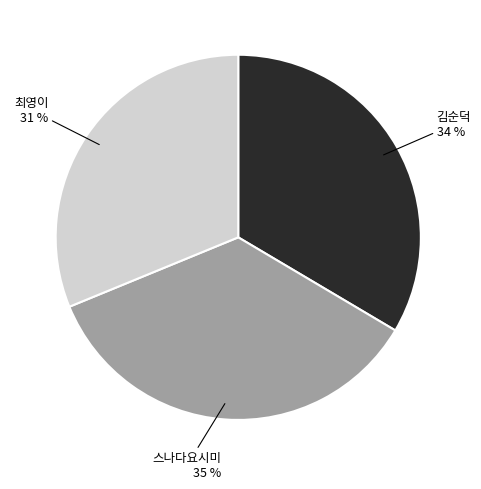

Is there any slice that represents more than half of the pie?

No